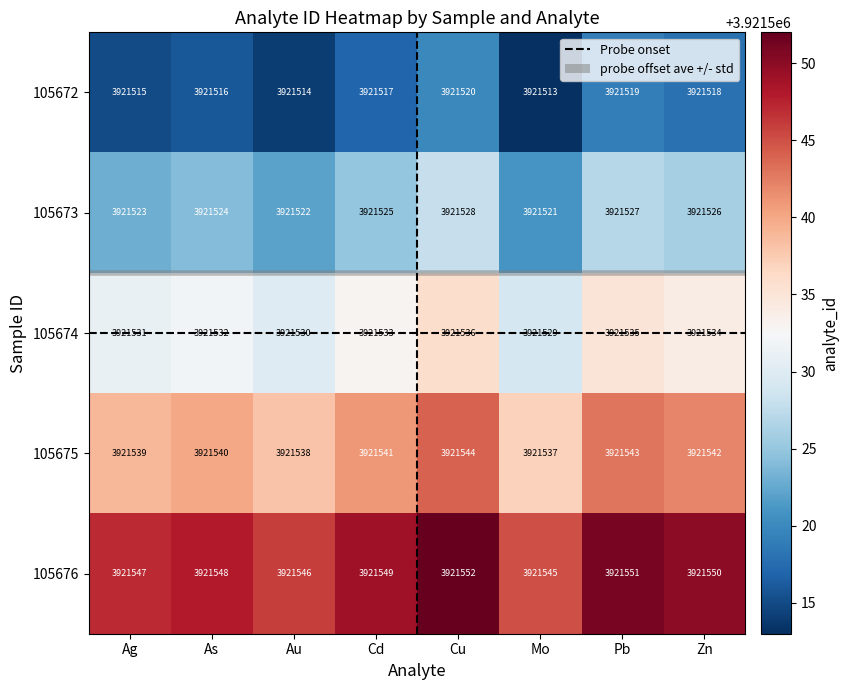

What is the difference between the 105675 values at Cd and Cu?

3